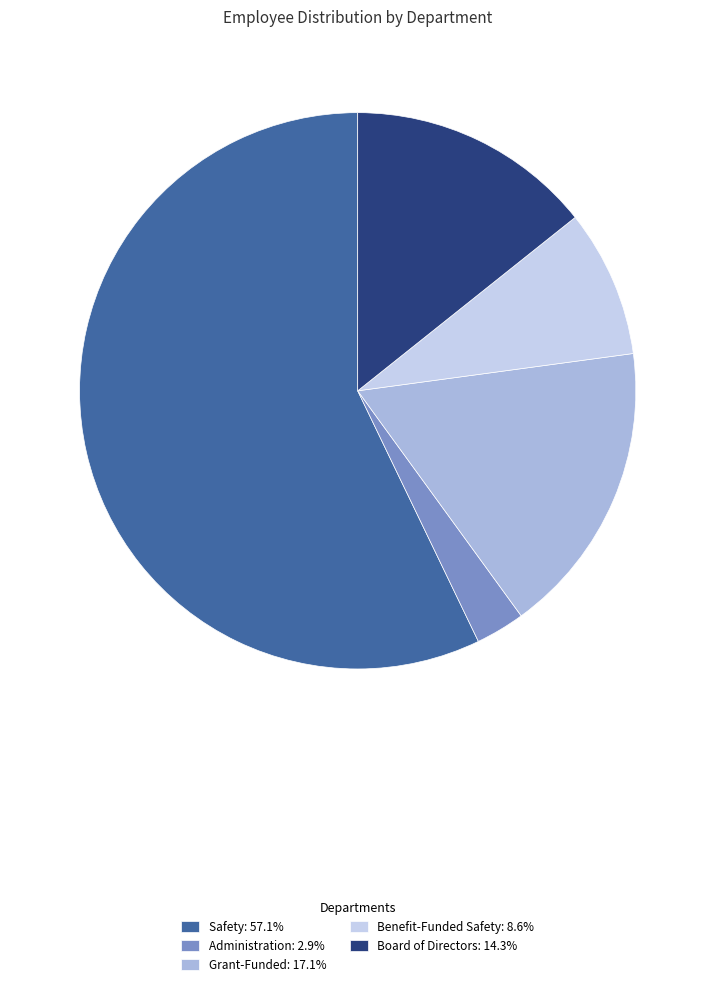

Does Safety account for over 50% of the chart?

Yes